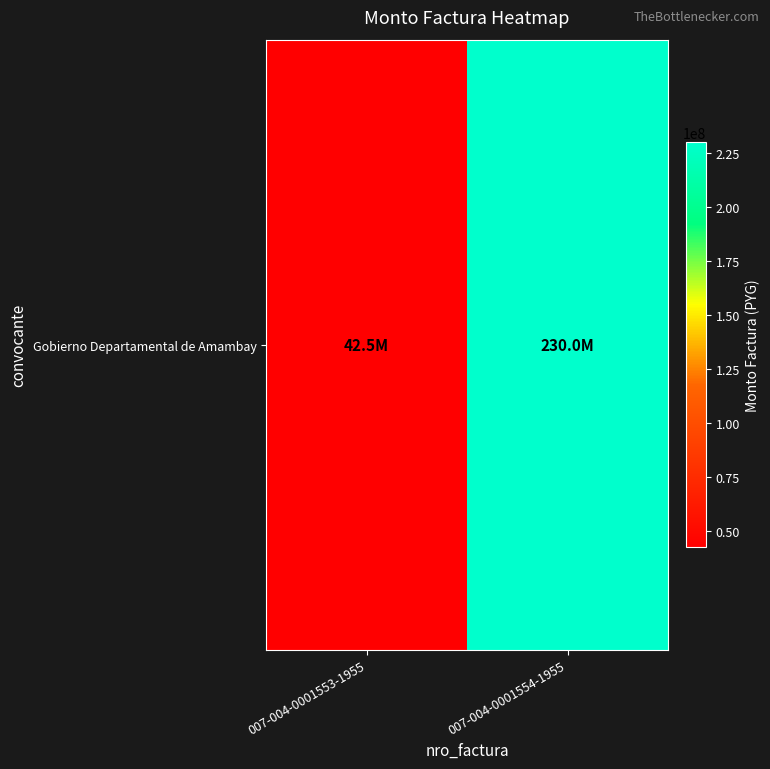

What is the ratio of the value at 007-004-0001553-1955 to the value at 007-004-0001554-1955?

0.2